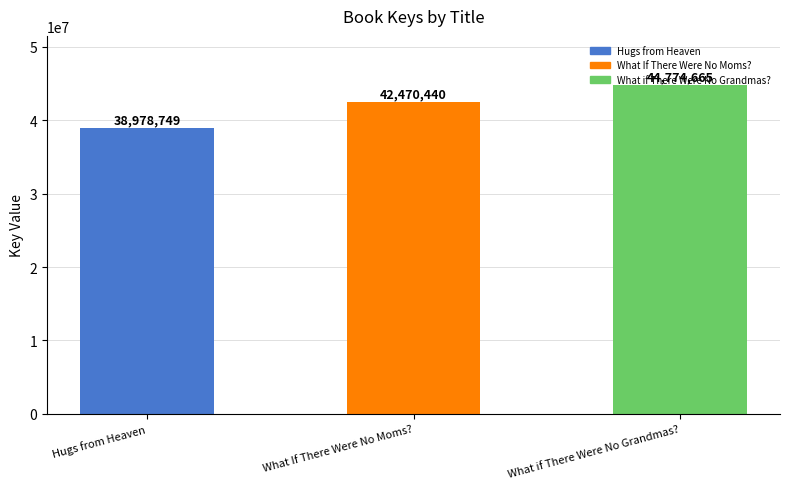

What is the label of the 2nd bar from the right?

What If There Were No Moms?